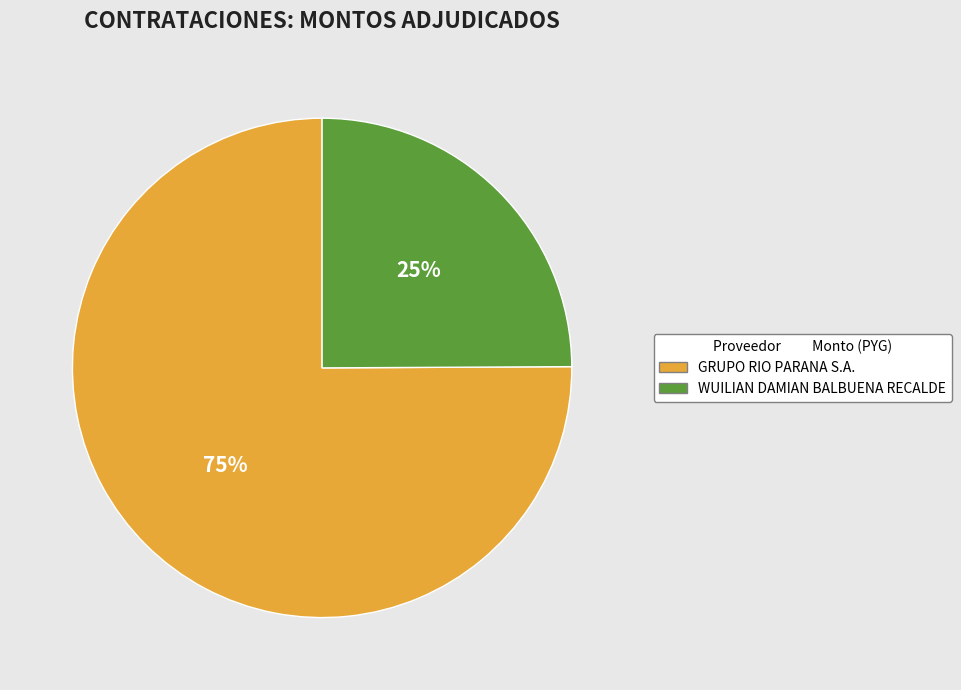

How many segments does this pie chart have?

2